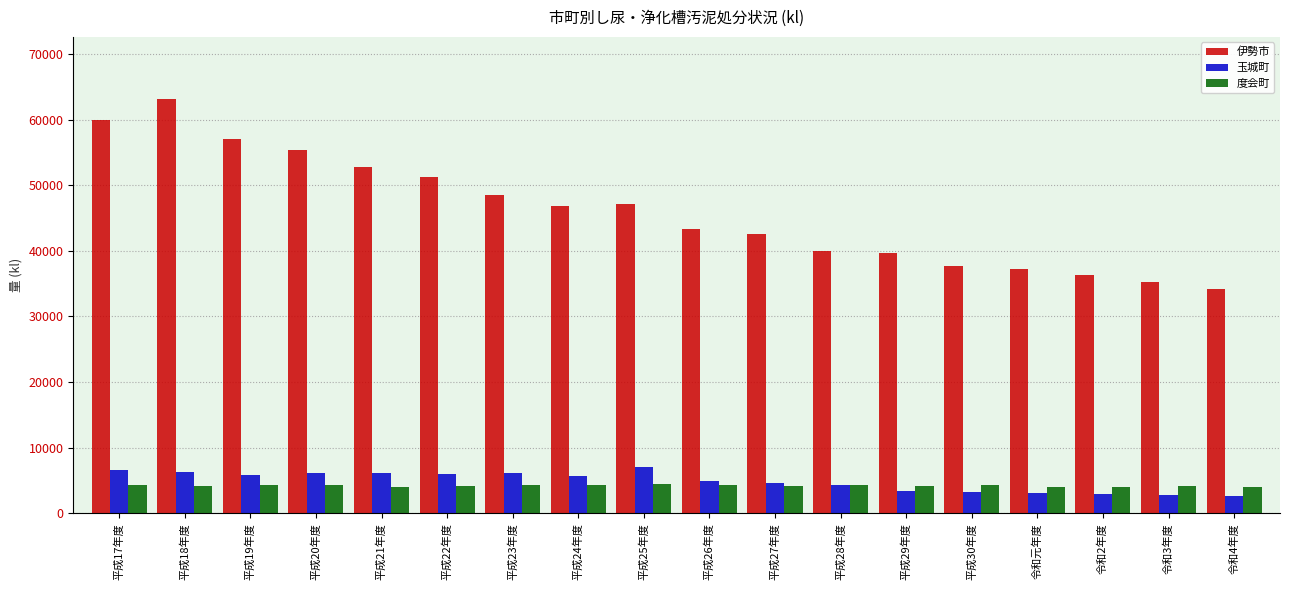

What is the value of the 伊勢市 bar at the 7th from the left?

48443